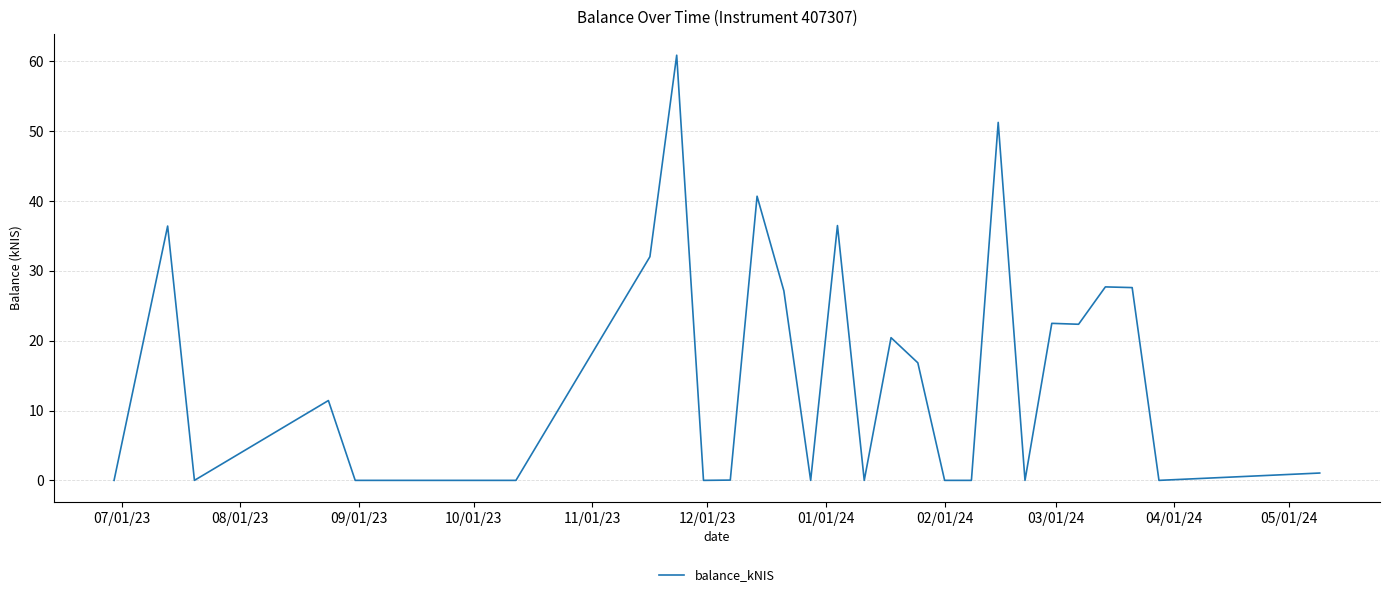

What is the greatest value displayed?

60.9